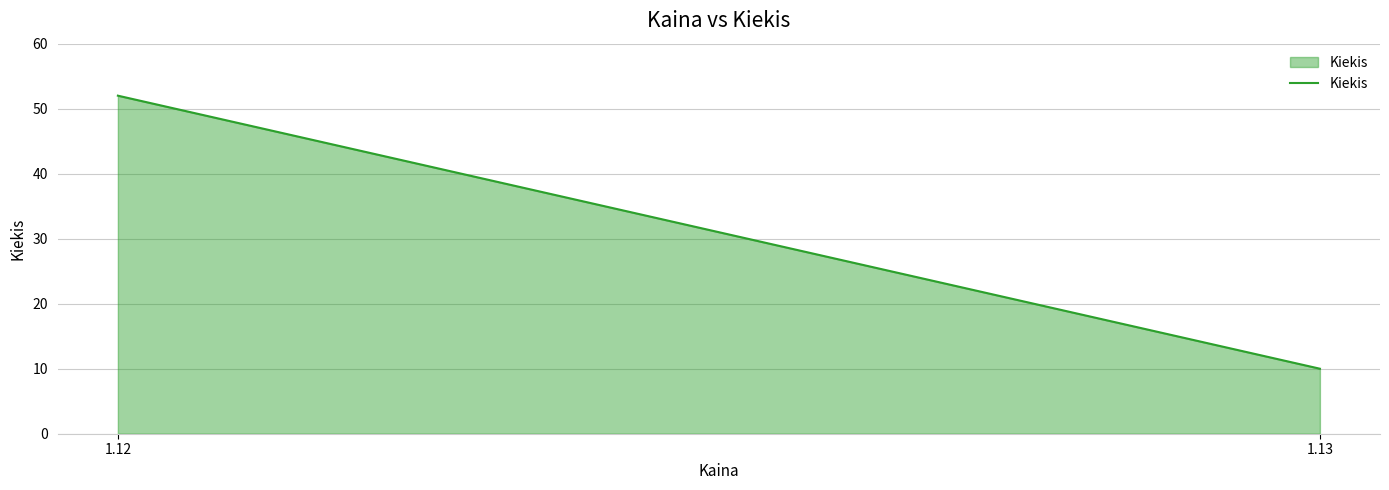

True or false: the data shows 10 at 1.13.

True